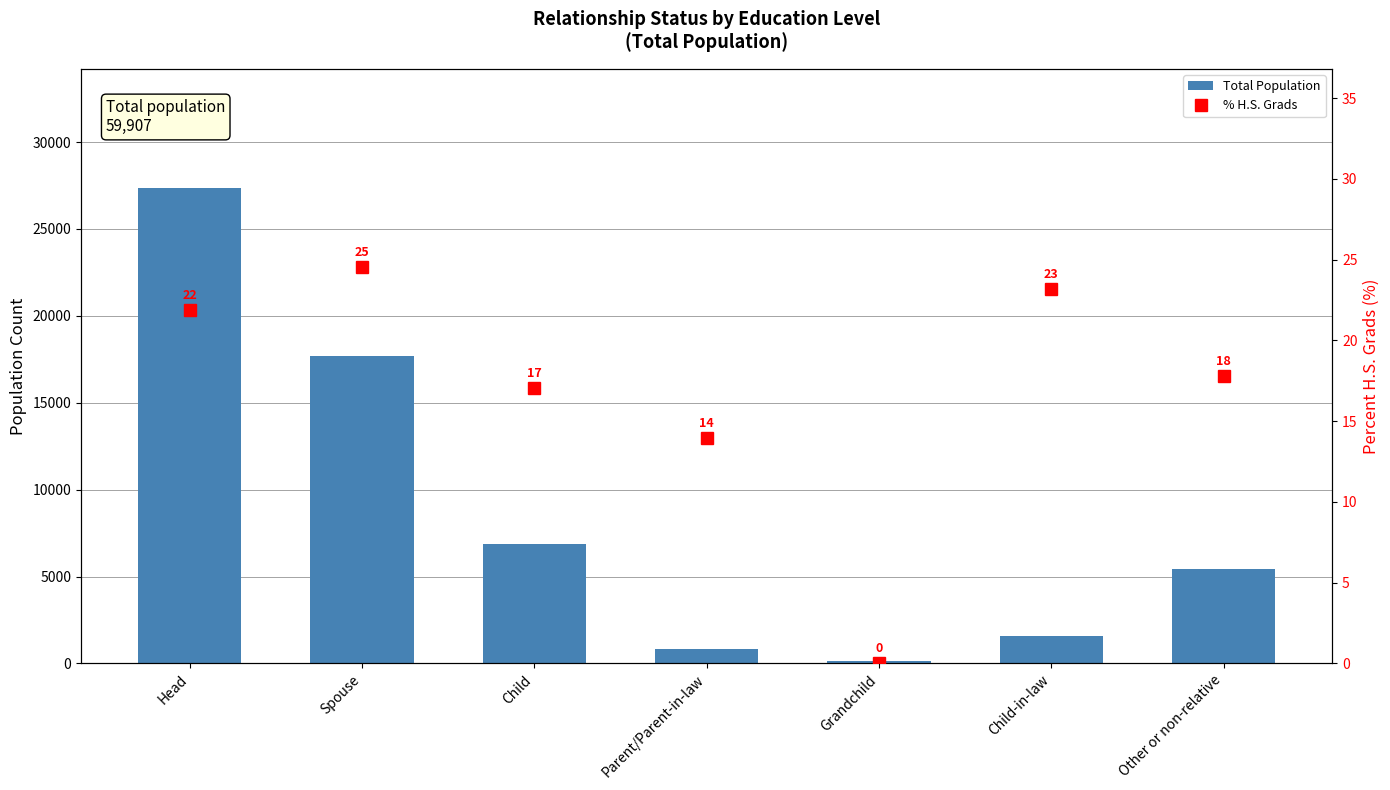

At Spouse, list the series in order from smallest to largest.

% H.S. Grads, Total Population